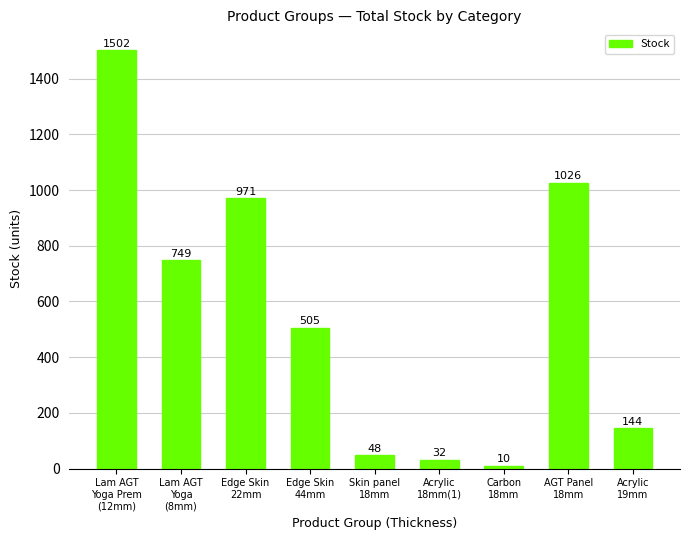

Rank the categories by value from highest to lowest.

Lam AGT
Yoga Prem
(12mm), AGT Panel
18mm, Edge Skin
22mm, Lam AGT
Yoga
(8mm), Edge Skin
44mm, Acrylic
19mm, Skin panel
18mm, Acrylic
18mm(1), Carbon
18mm